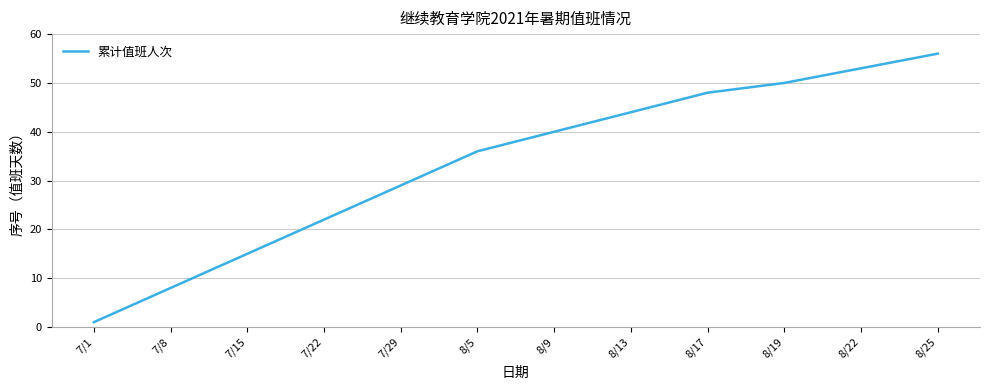

What is the smallest value displayed?

1